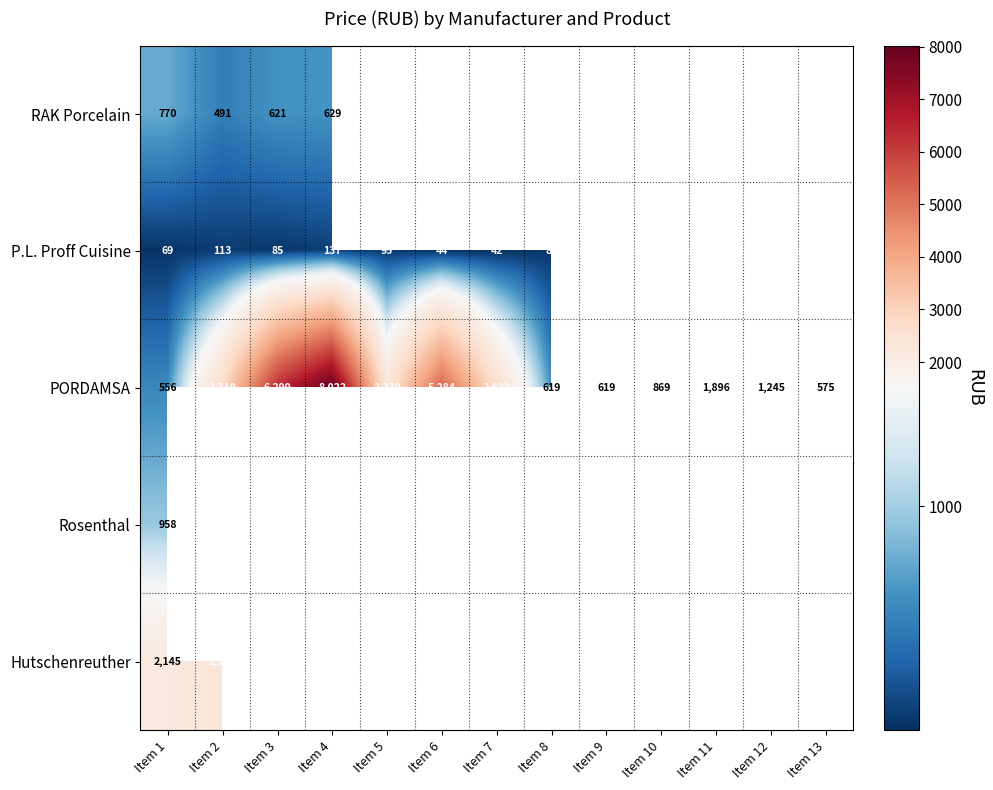

True or false: PORDAMSA has a value of 1245 at Item 12.

True